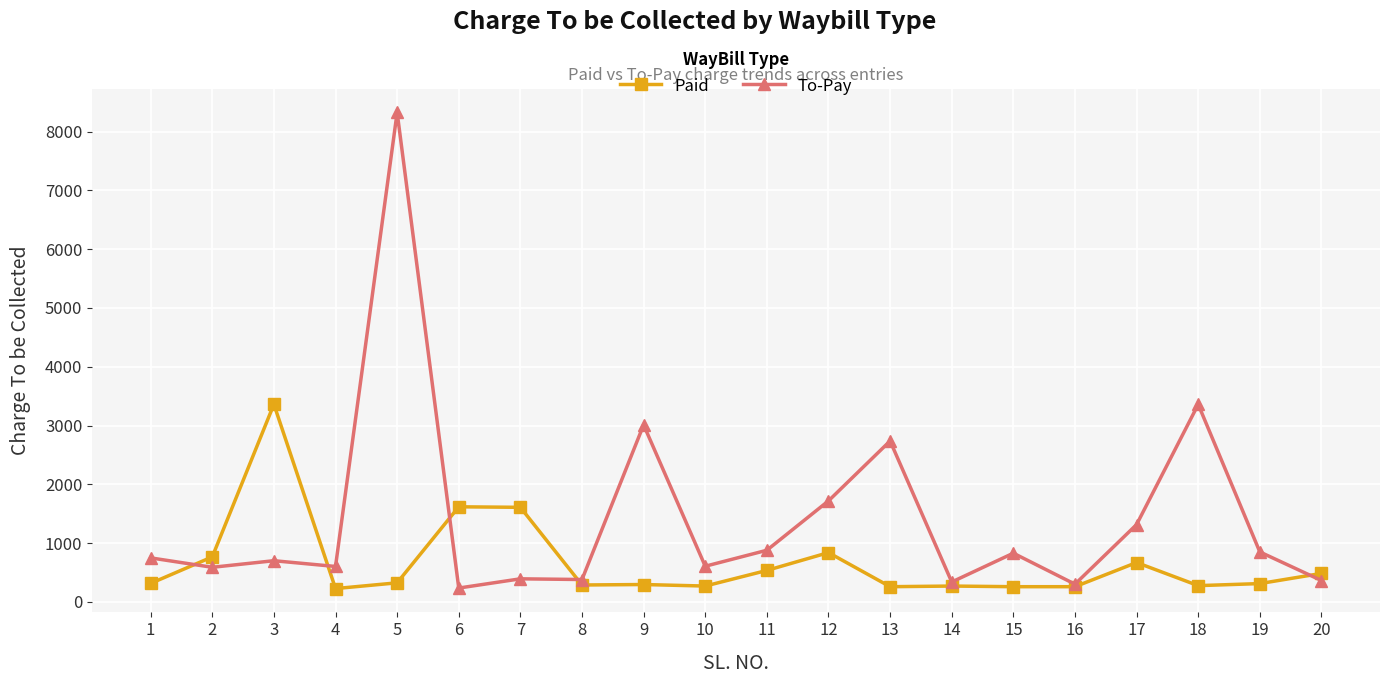

What is the value of the To-Pay point at the 9th from the left?

3012